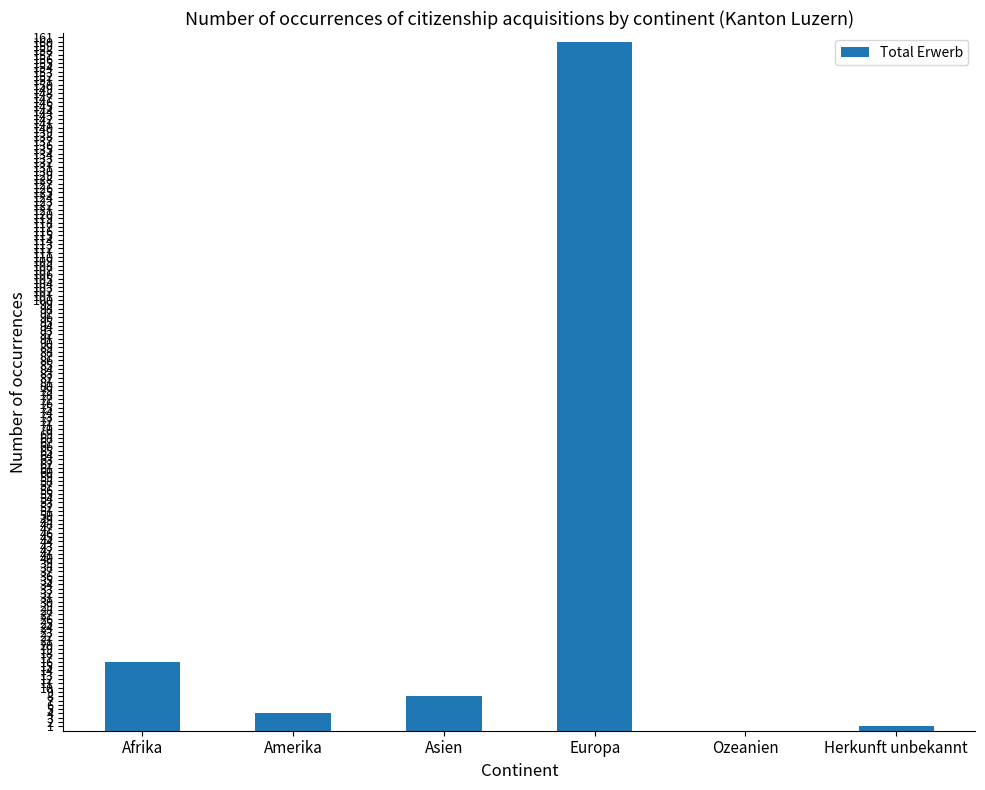

Where is the data nearest to the value 80?

Afrika